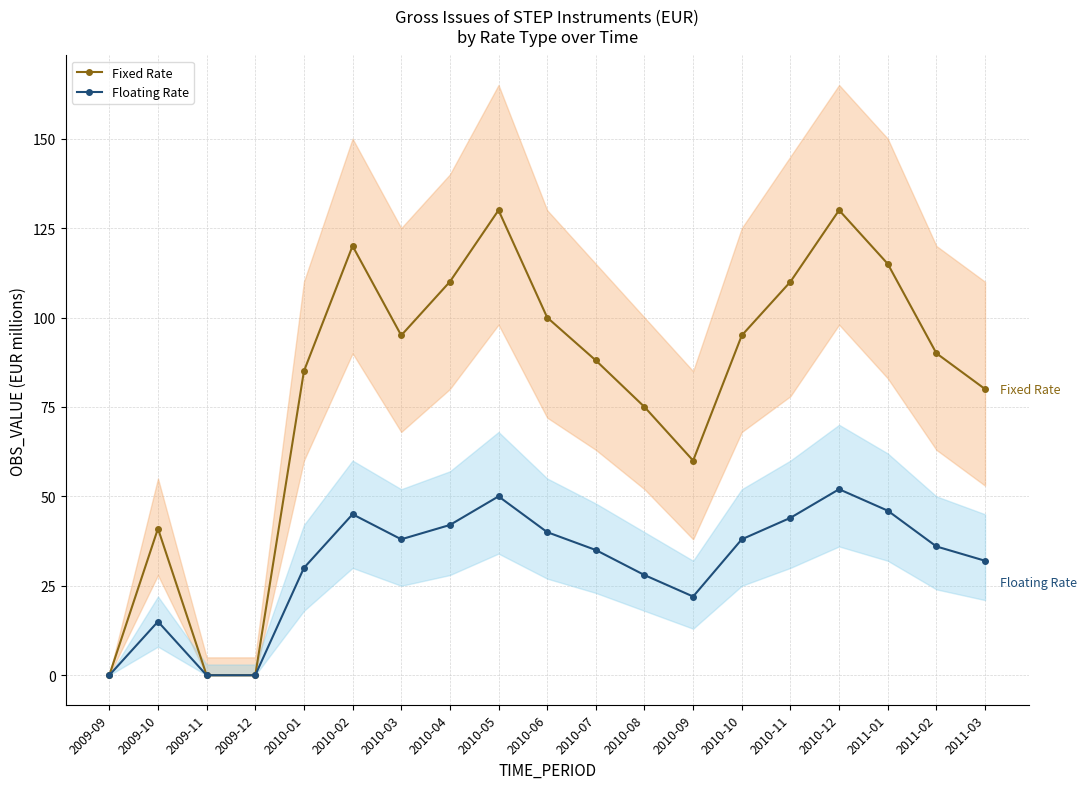

How many interior local valleys does the Fixed Rate series have?

2